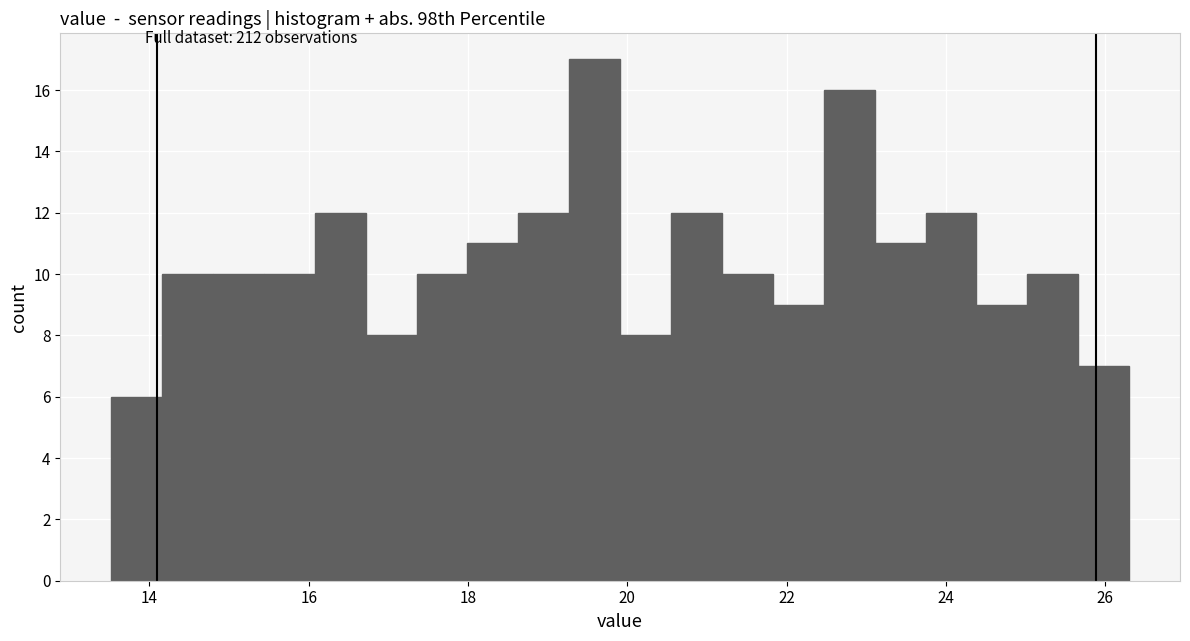

Around what value on the x-axis is the tallest bar? Give the approximate position of its centre, as read against the axis.

19.6